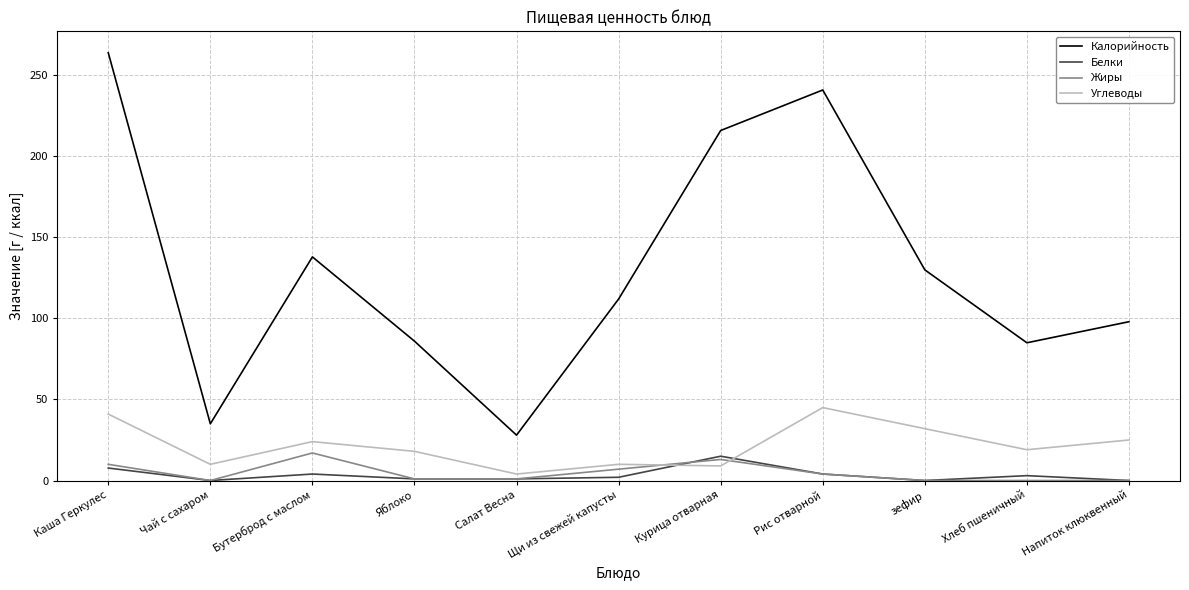

Read the Белки value at Салат Весна.

1.0